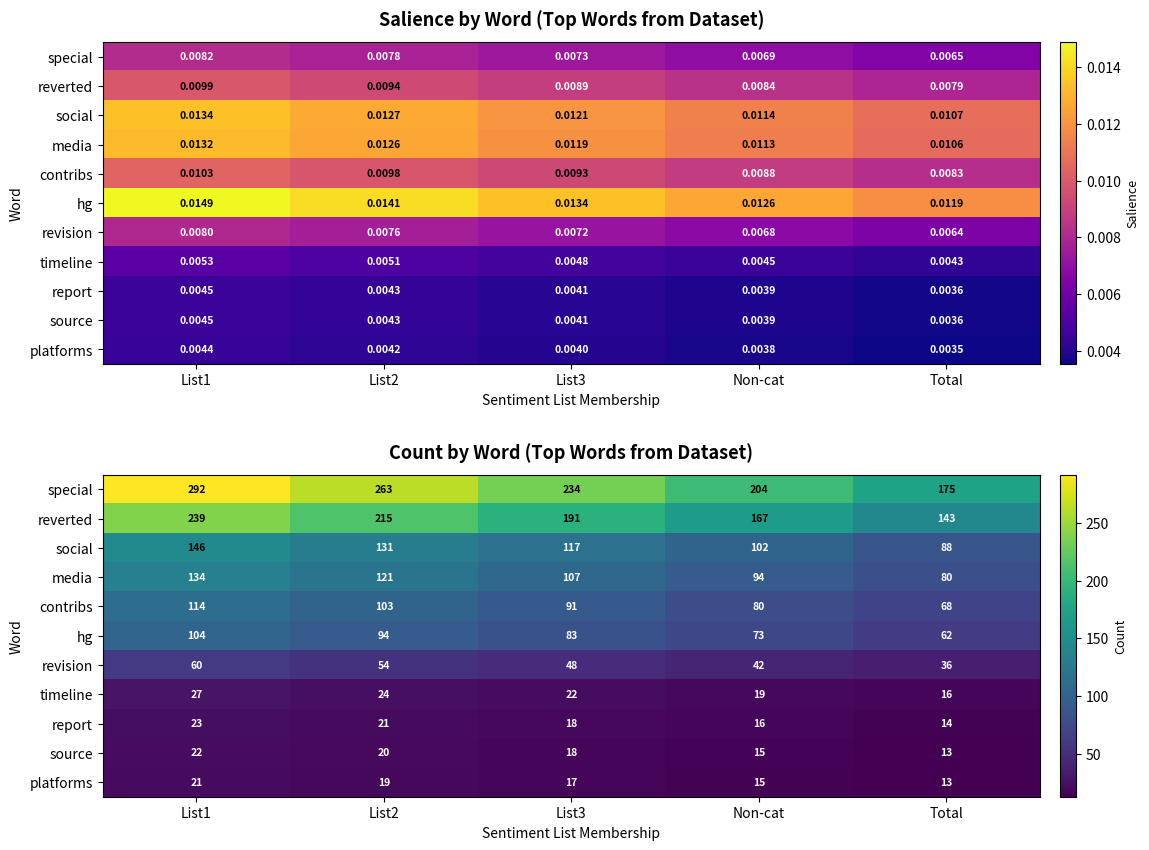

What is the greatest value displayed?

292.0